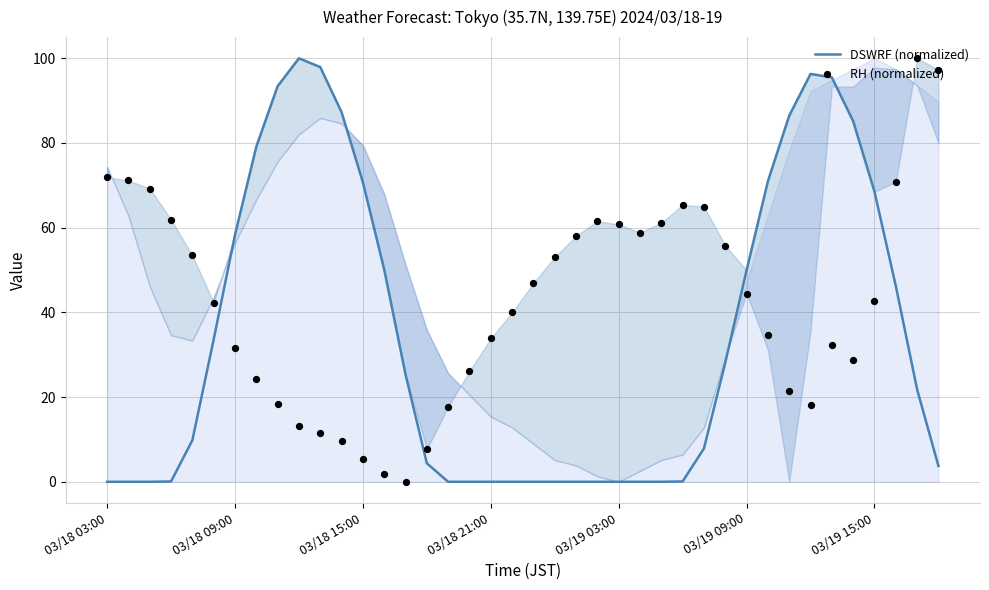

Which series has the largest total across all categories?

RH (normalized)